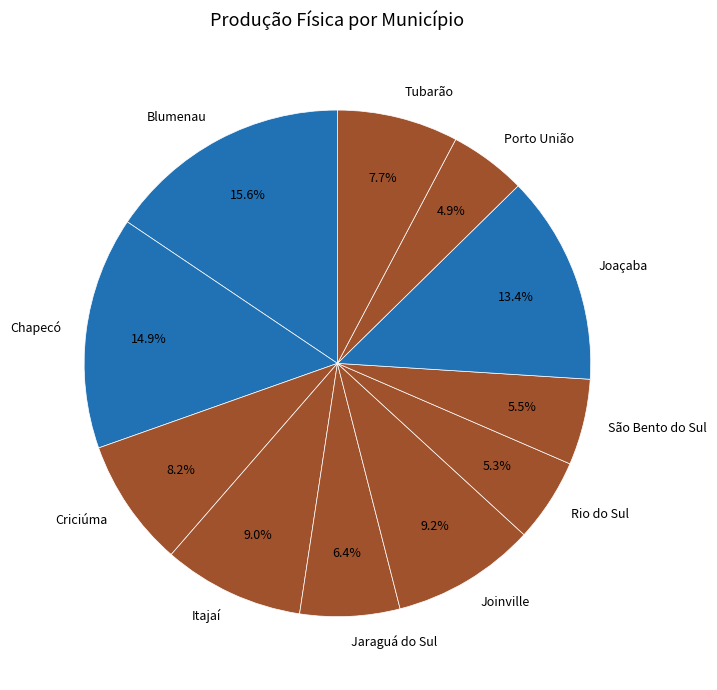

Combined, what portion of the pie is Joinville and Porto União?

14.1%